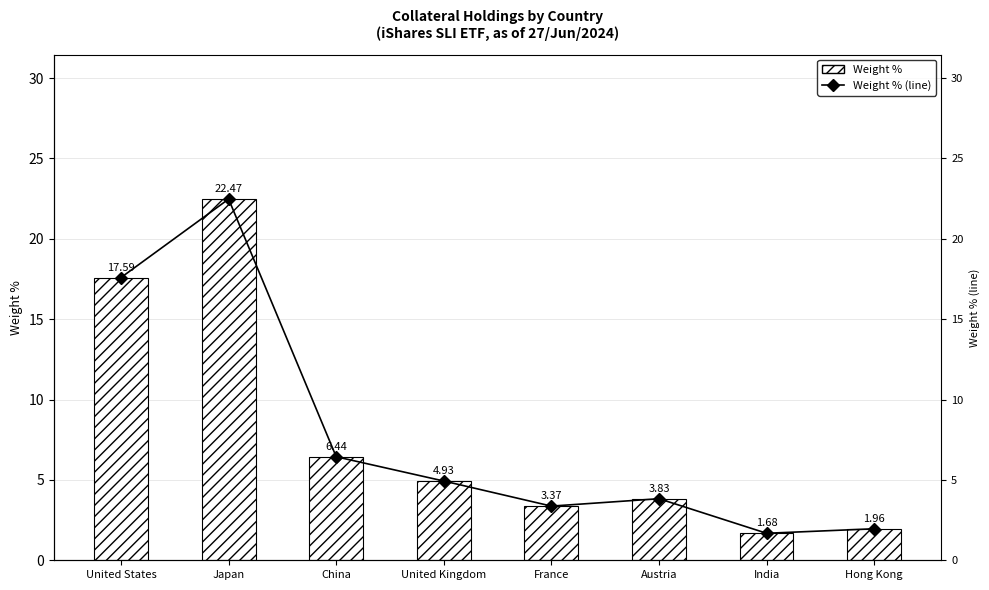

How many data points in Weight % (line) are less than 4?

4